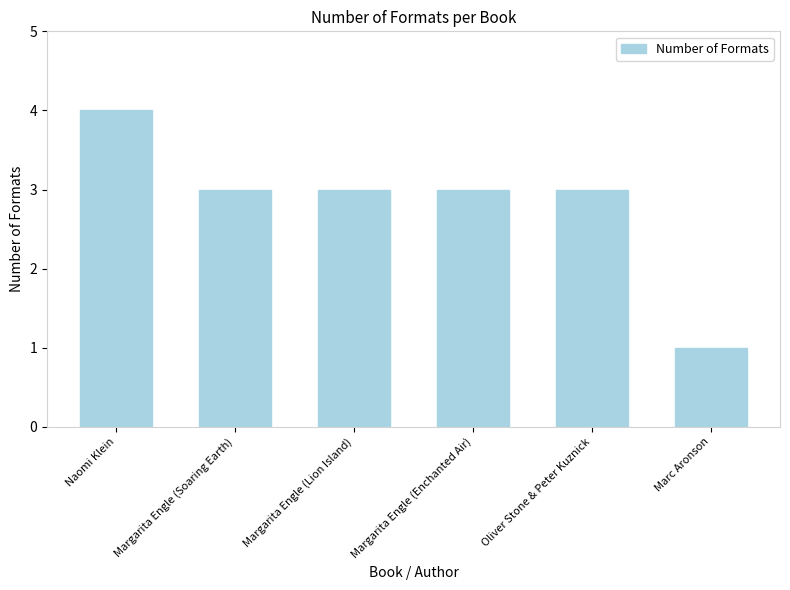

Reading left to right, list all the values displayed in this chart.

Naomi Klein=4	Margarita Engle (Soaring Earth)=3	Margarita Engle (Lion Island)=3	Margarita Engle (Enchanted Air)=3	Oliver Stone & Peter Kuznick=3	Marc Aronson=1